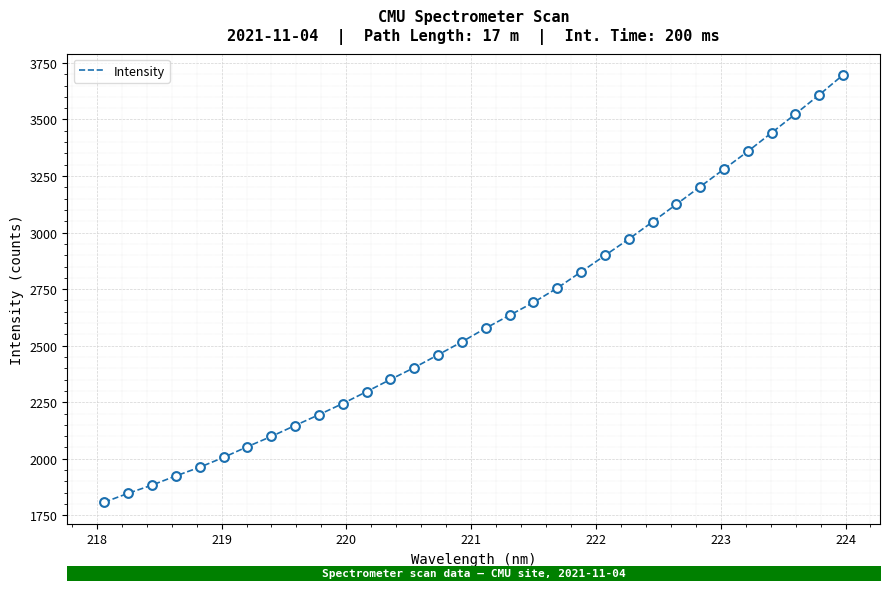

What is the difference between the maximum and minimum values?

1889.1